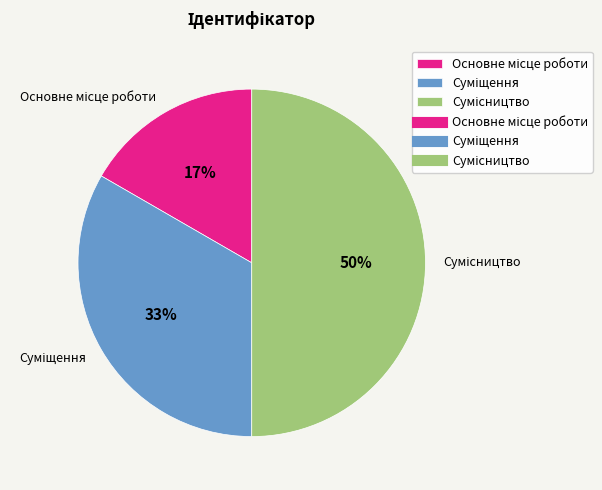

To the nearest percent, what is the average slice percentage?

33%